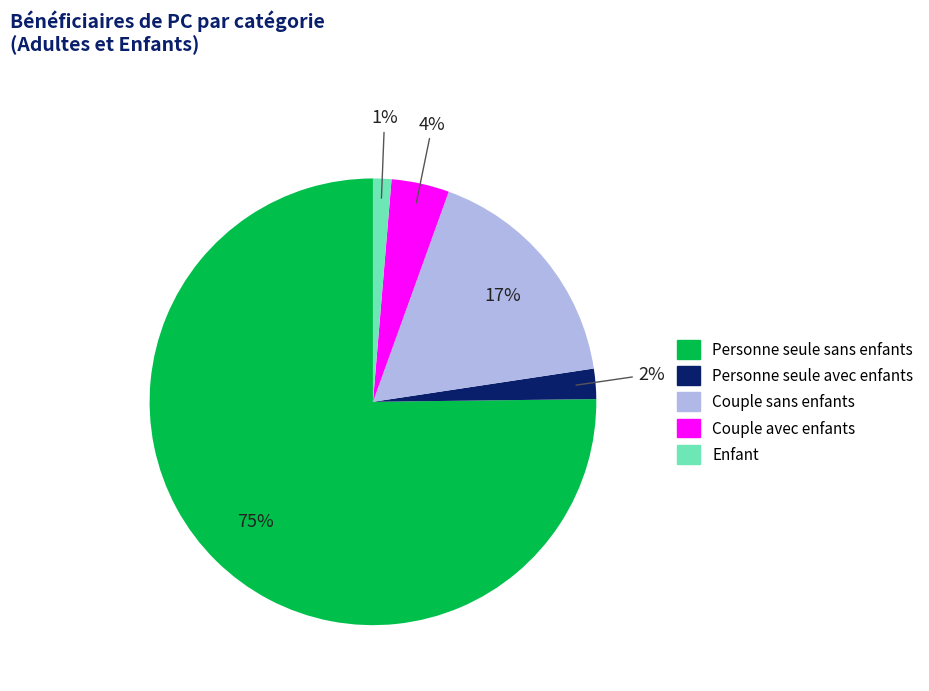

Which category has the biggest portion of the pie?

Personne seule sans enfants